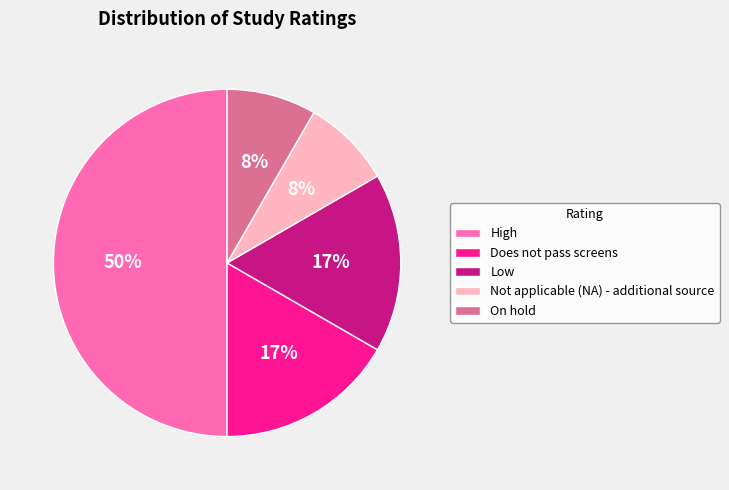

The Does not pass screens slice represents 17% of the pie. True or false?

True